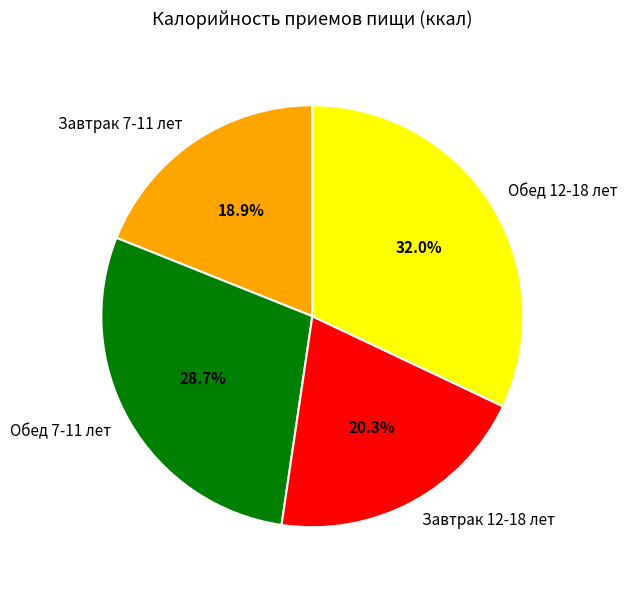

Which category has the biggest portion of the pie?

Обед 12-18 лет